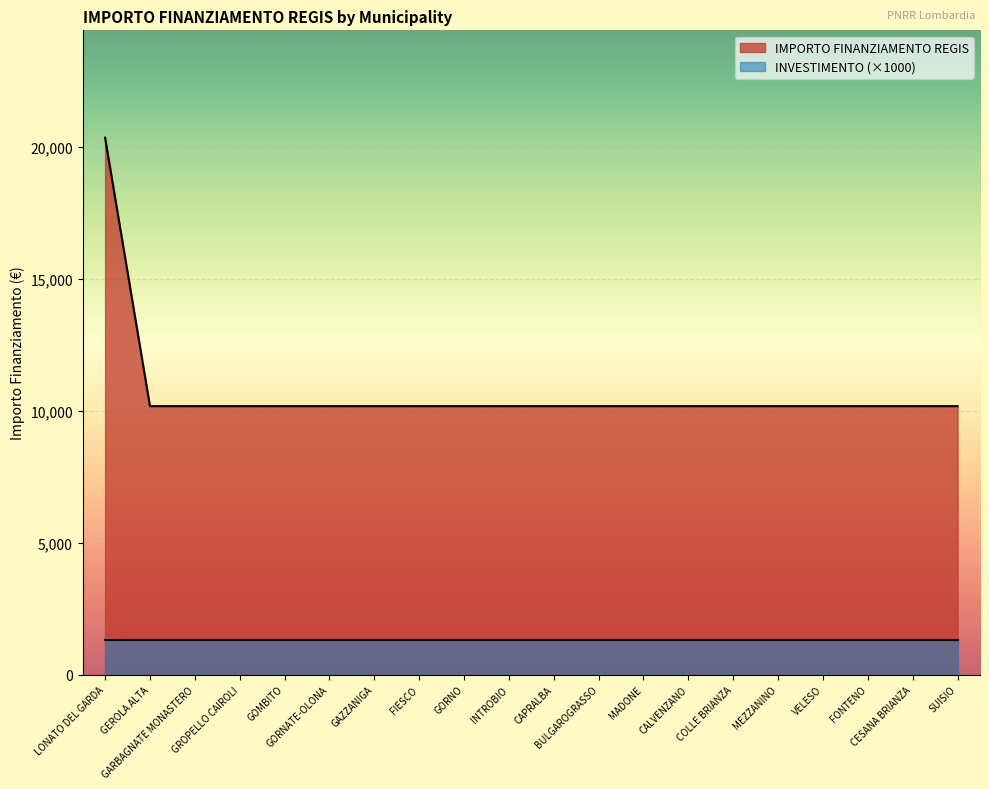

What is the greatest value displayed?

20344